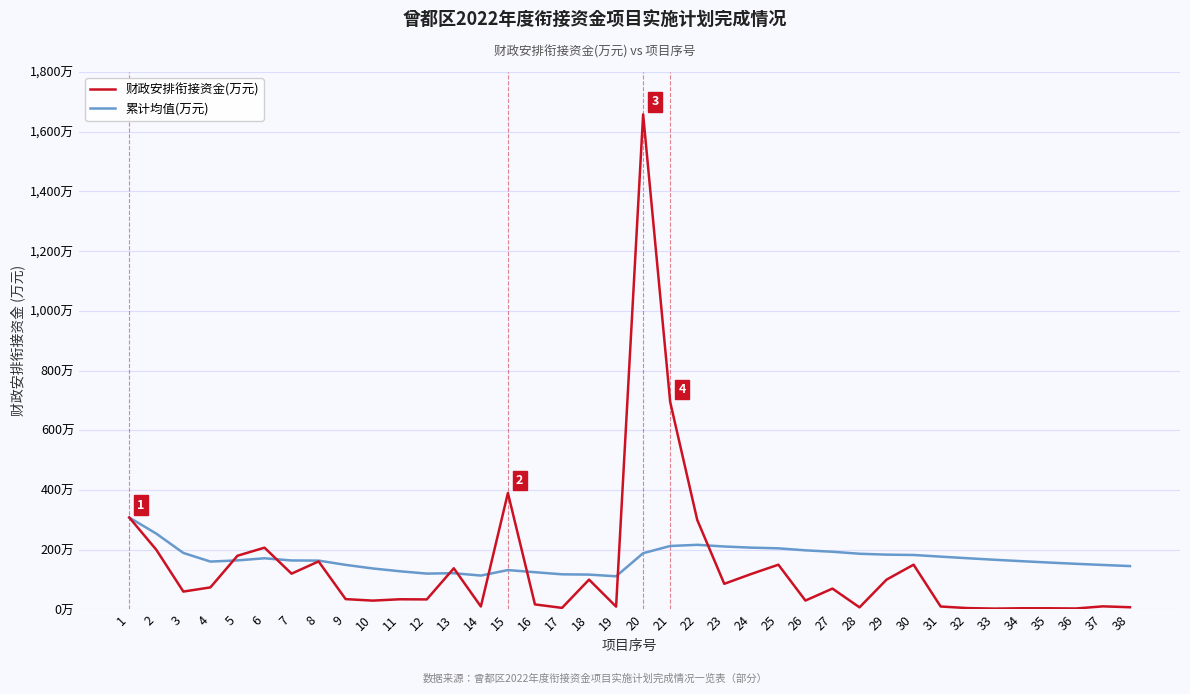

What are all the series names shown in the legend?

财政安排衔接资金(万元), 累计均值(万元)